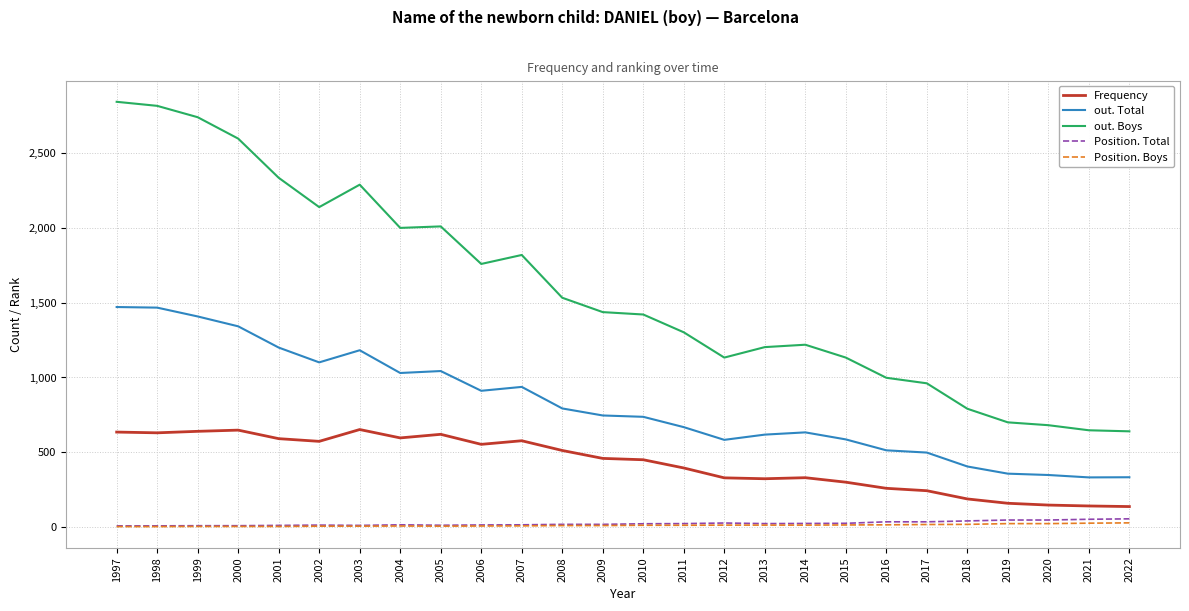

What are all the series names shown in the legend?

Frequency, out. Total, out. Boys, Position. Total, Position. Boys